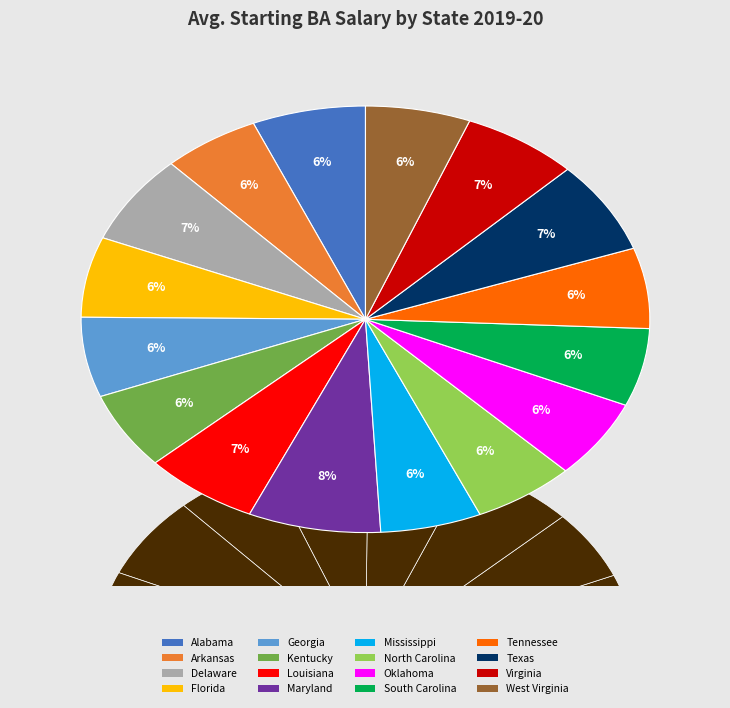

Does Georgia account for over 50% of the chart?

No